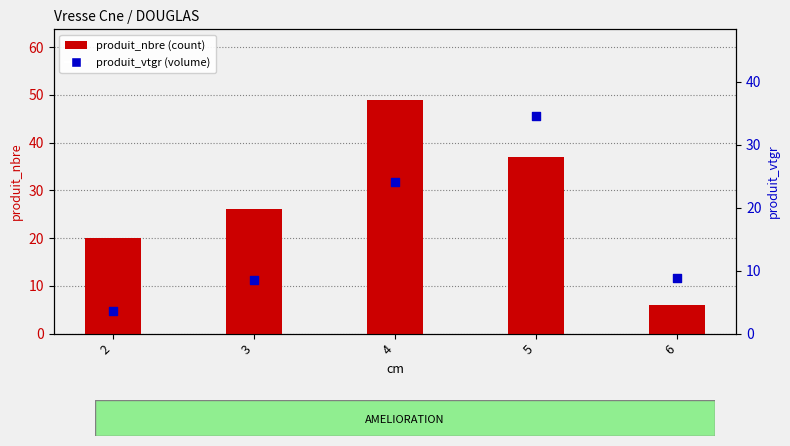

What are all the series names shown in the legend?

produit_nbre (count), produit_vtgr (volume)